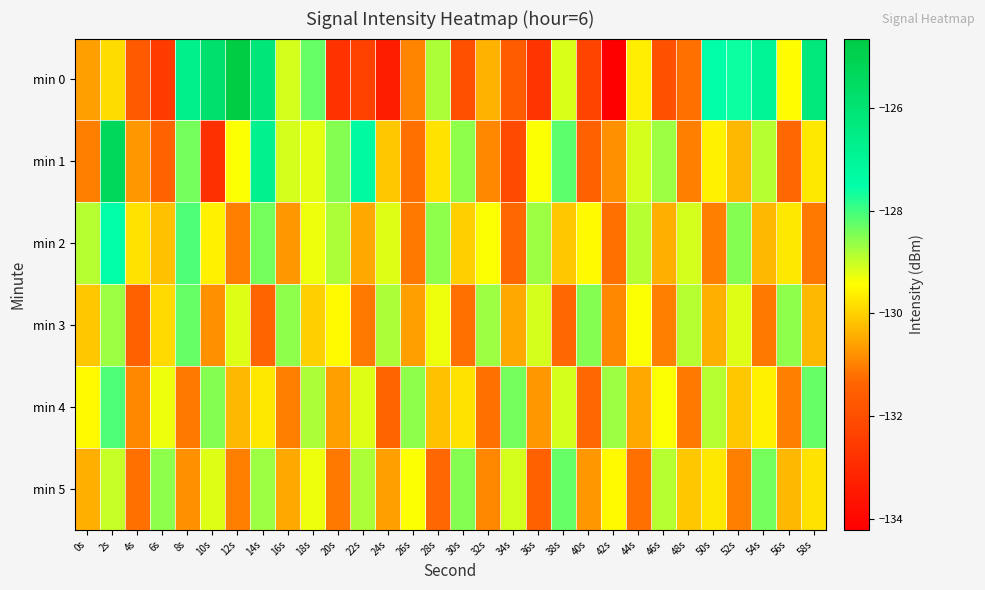

Rank the series by their maximum value, from lowest to highest.

min 3, min 5, min 4, min 2, min 1, min 0